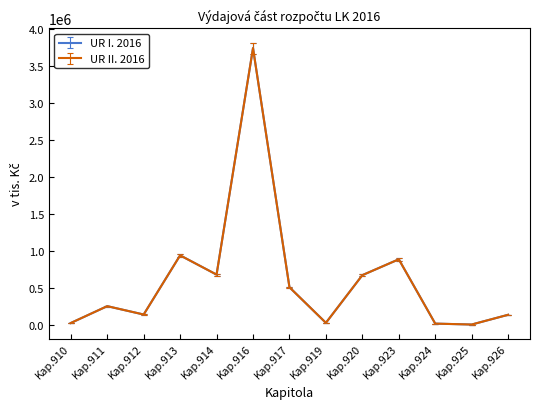

How many interior local valleys does the UR II. 2016 series have?

4